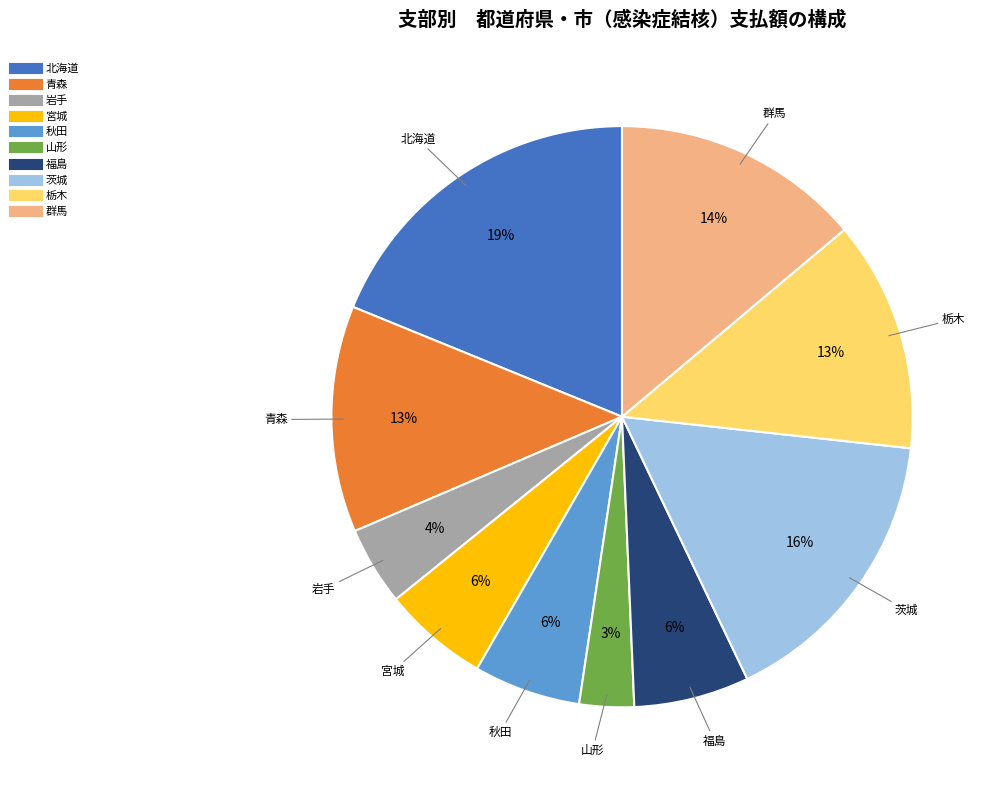

To the nearest percent, what portion does 秋田 represent?

6%